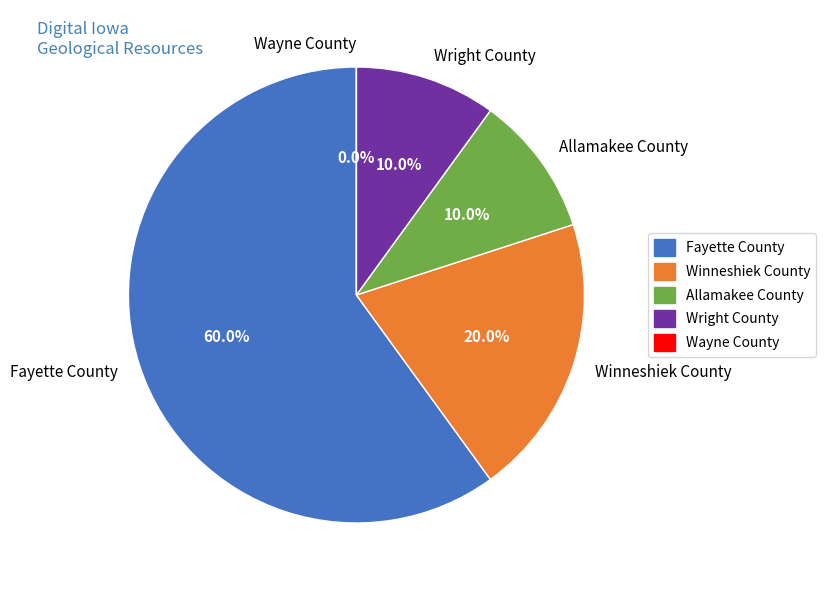

What percentage is the Wright County slice, to the nearest percent?

10%